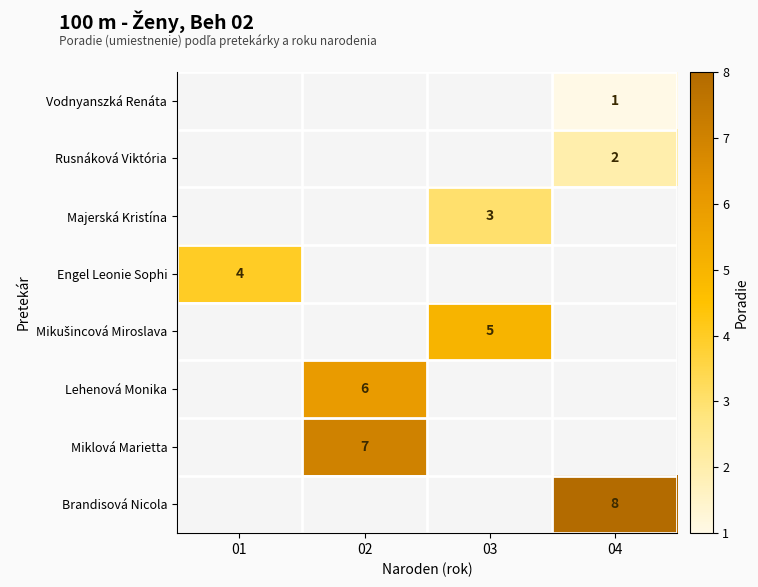

The value of Rusnáková Viktória at 04 is 3.3. True or false?

False